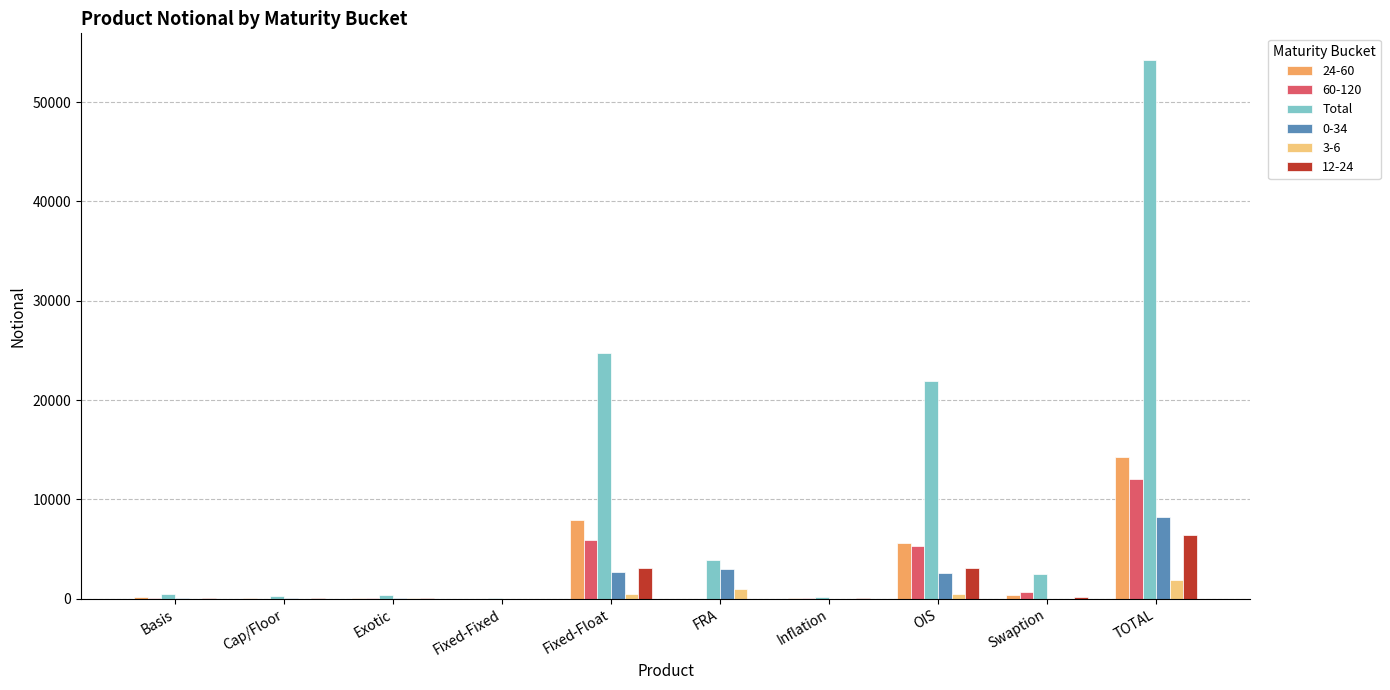

What is the sum of all Total values?

108457